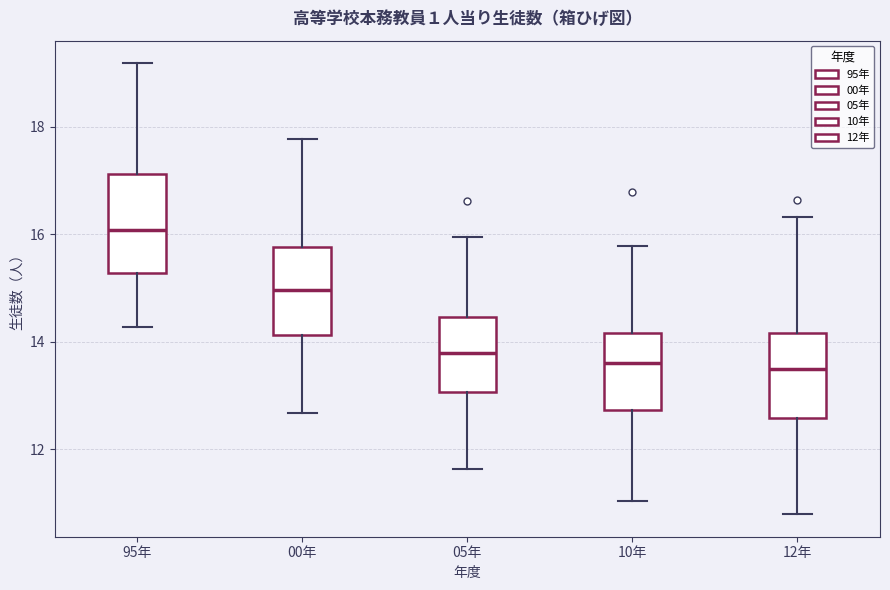

Comparing the boxes themselves (not the whiskers), which one is the tallest?

95年